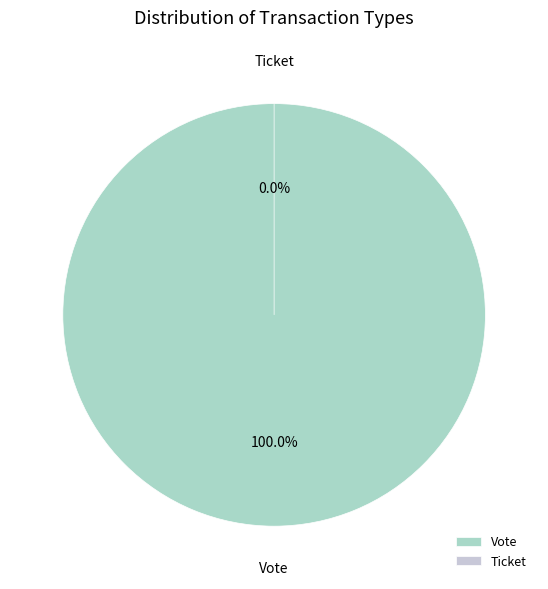

Count the number of slices in the pie.

2